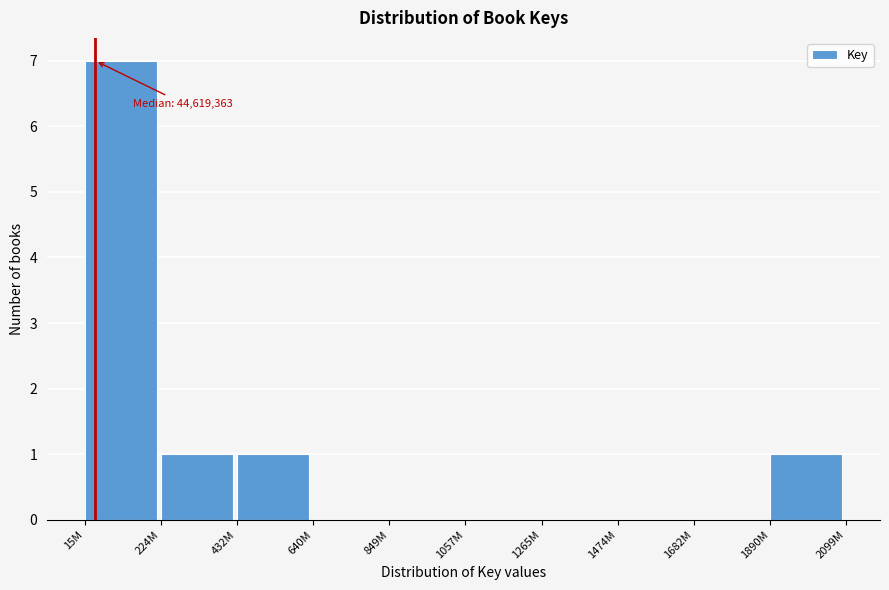

Reading left to right, transcribe all the data shown in this chart.

15M=7	224M=1	432M=1	640M=0	849M=0	1057M=0	1265M=0	1474M=0	1682M=0	1890M=1